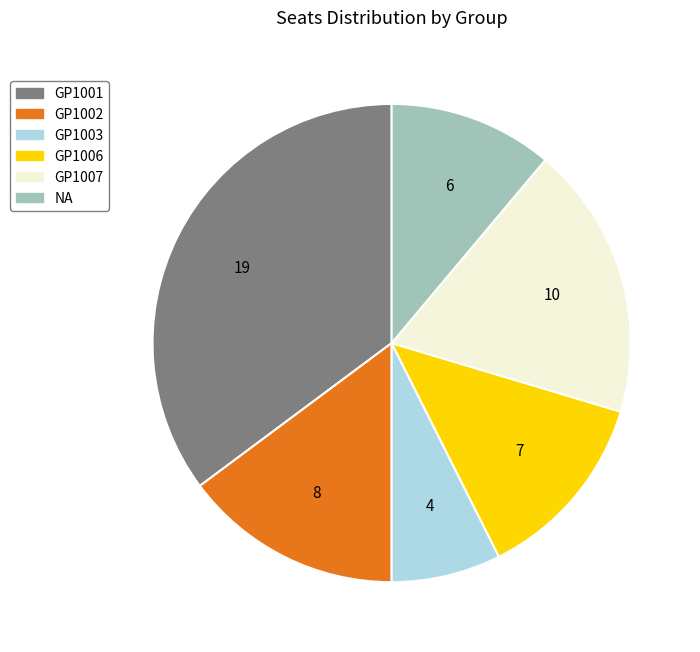

True or false: GP1006 accounts for 23% of the total.

False